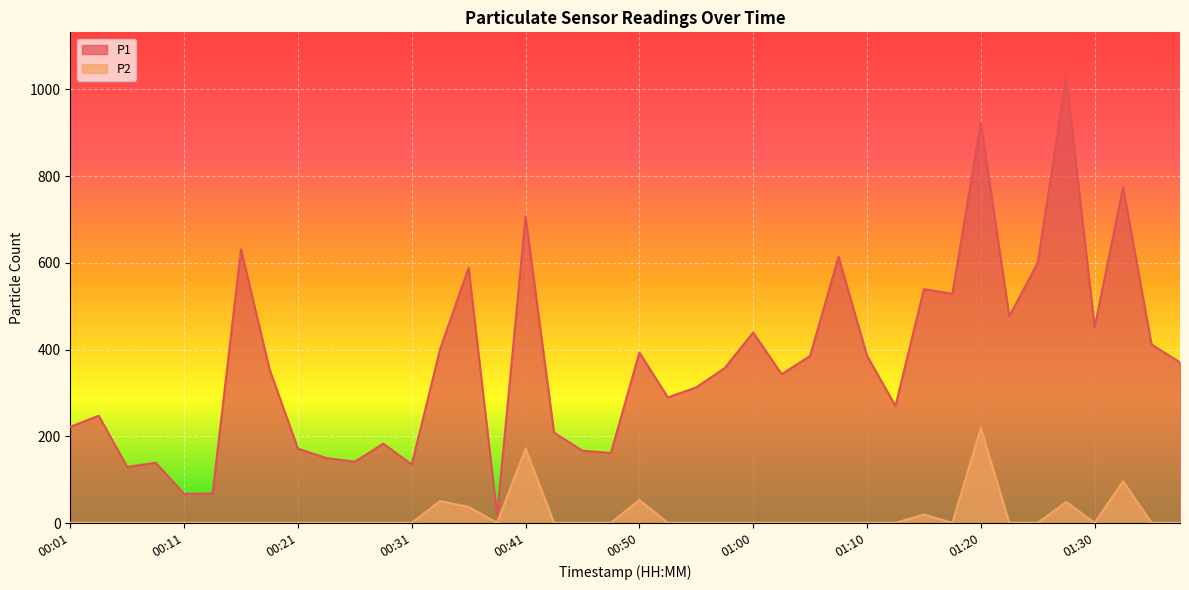

True or false: P2 and P1 cross at least once.

False